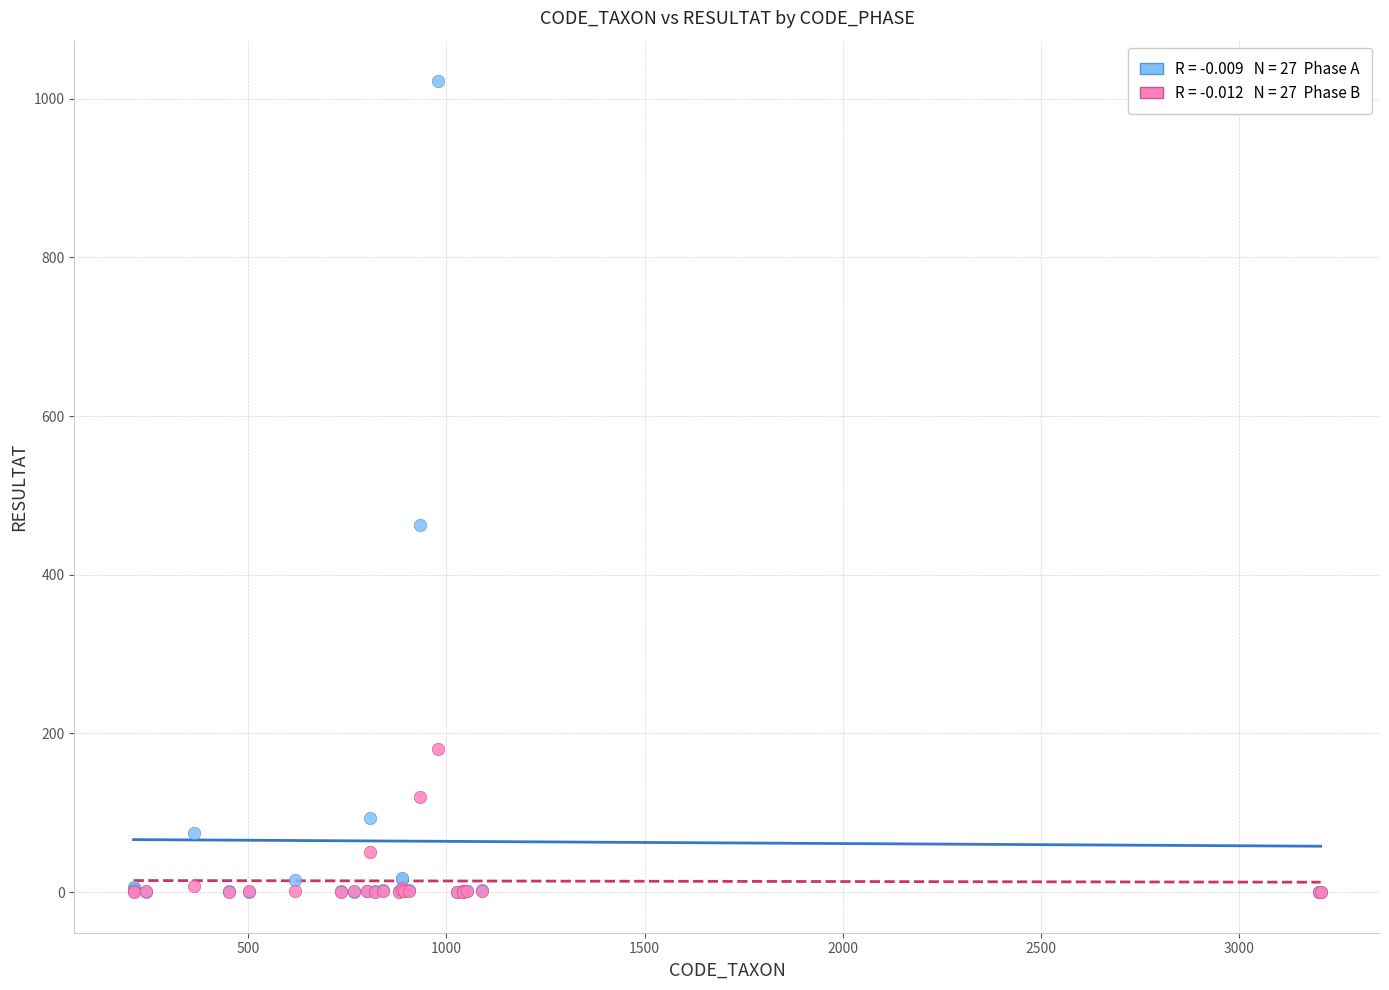

Across all series, what Y value is closest to 511?

463